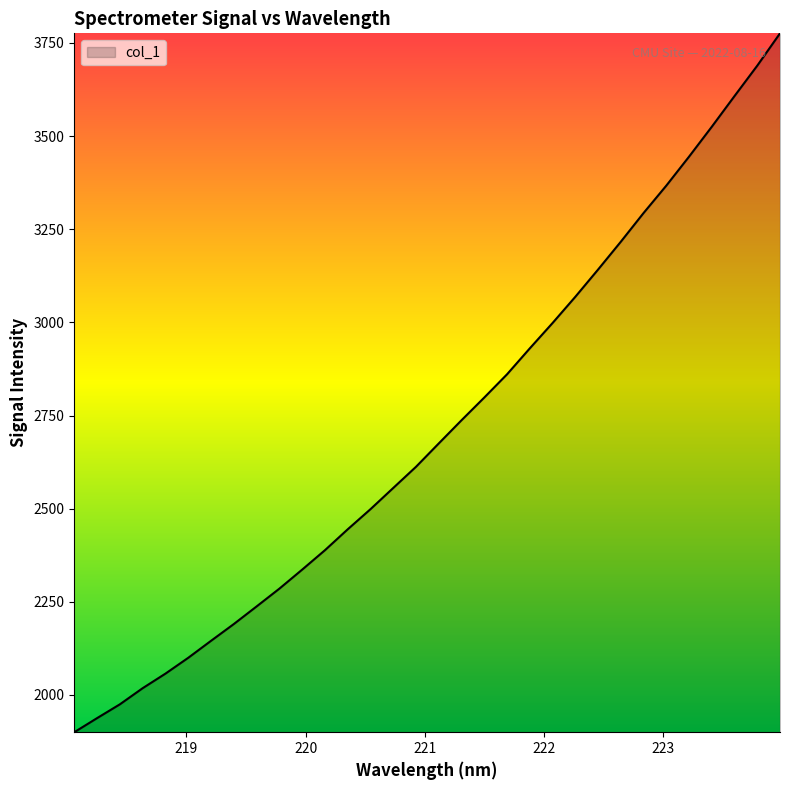

What is the smallest value displayed?

1900.0